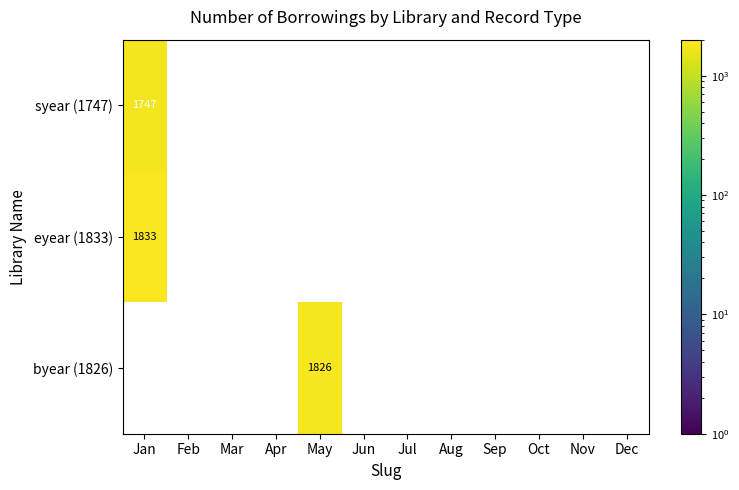

The value of eyear (1833) at Jan is 1833. True or false?

True